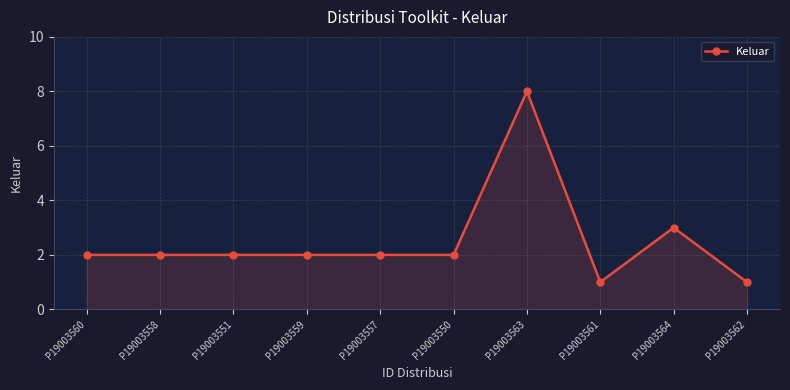

Between P19003562 and P19003551, which is larger?

P19003551